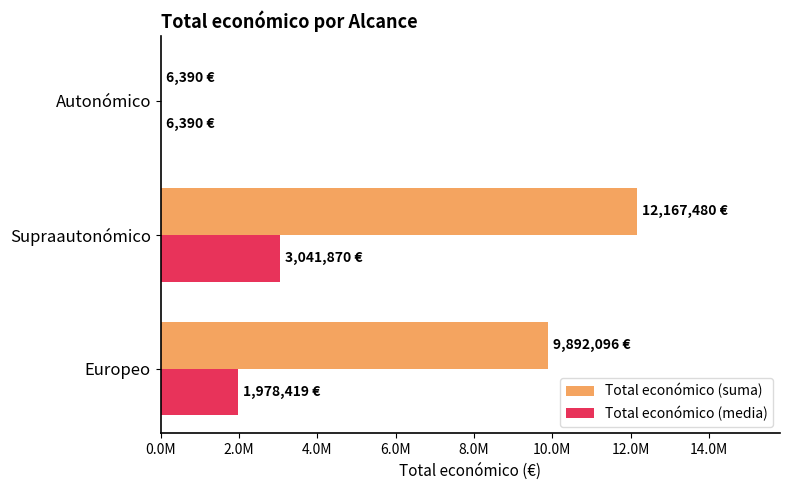

What is the greatest value displayed?

12167480.0